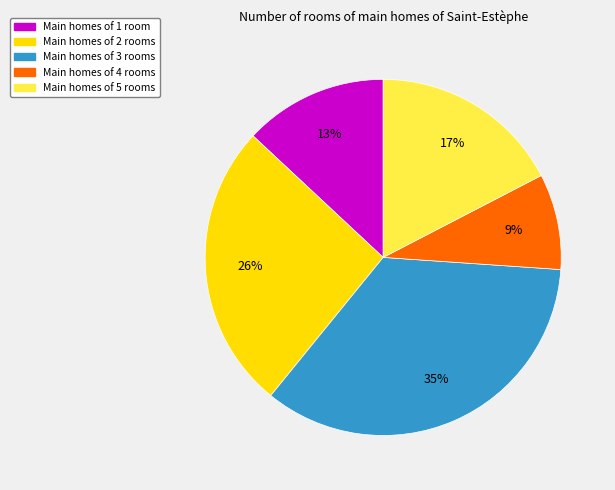

Is there any slice that represents more than half of the pie?

No